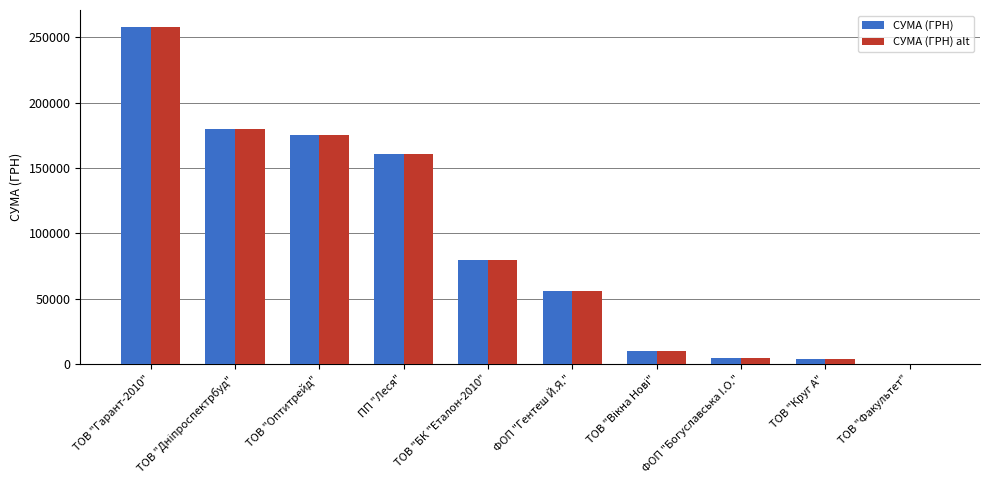

True or false: СУМА (ГРН) has a value of 107326.2 at ТОВ "Оптитрейд".

False